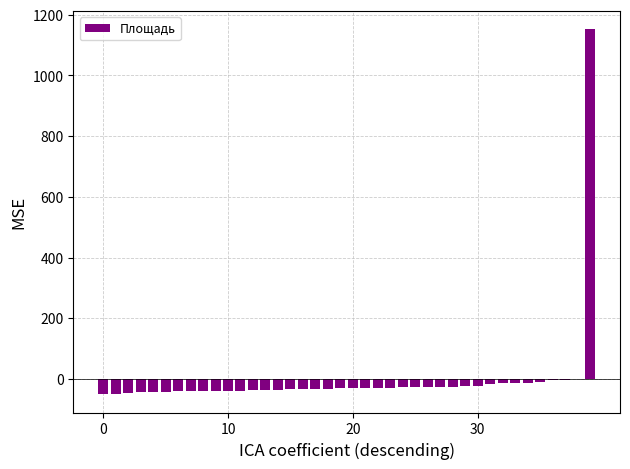

What is the maximum value shown in the chart?

1151.7